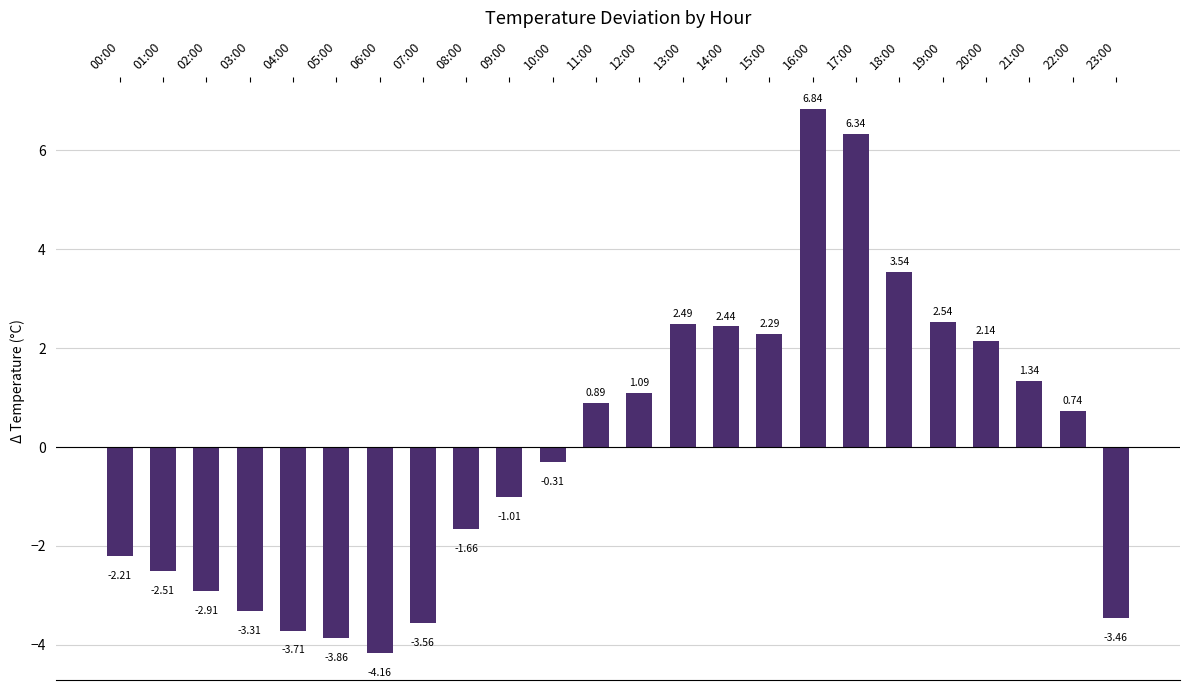

What is the difference between the maximum and second lowest values?

10.7